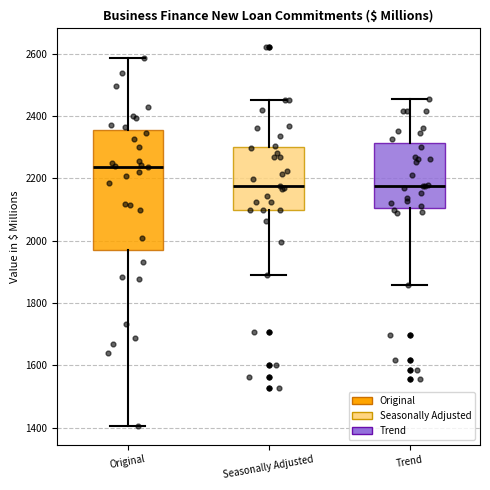

Reading left to right, read every box against the y-axis: the position of its median line, the range the box covers, and the ends of its whiskers. The values are not printed on the chart, so give them approximately, as read against the axis.

Original: median 2240, box 1980 to 2360, whiskers 1400 to 2580
Seasonally Adjusted: median 2180, box 2100 to 2300, whiskers 1900 to 2460
Trend: median 2180, box 2100 to 2320, whiskers 1860 to 2460